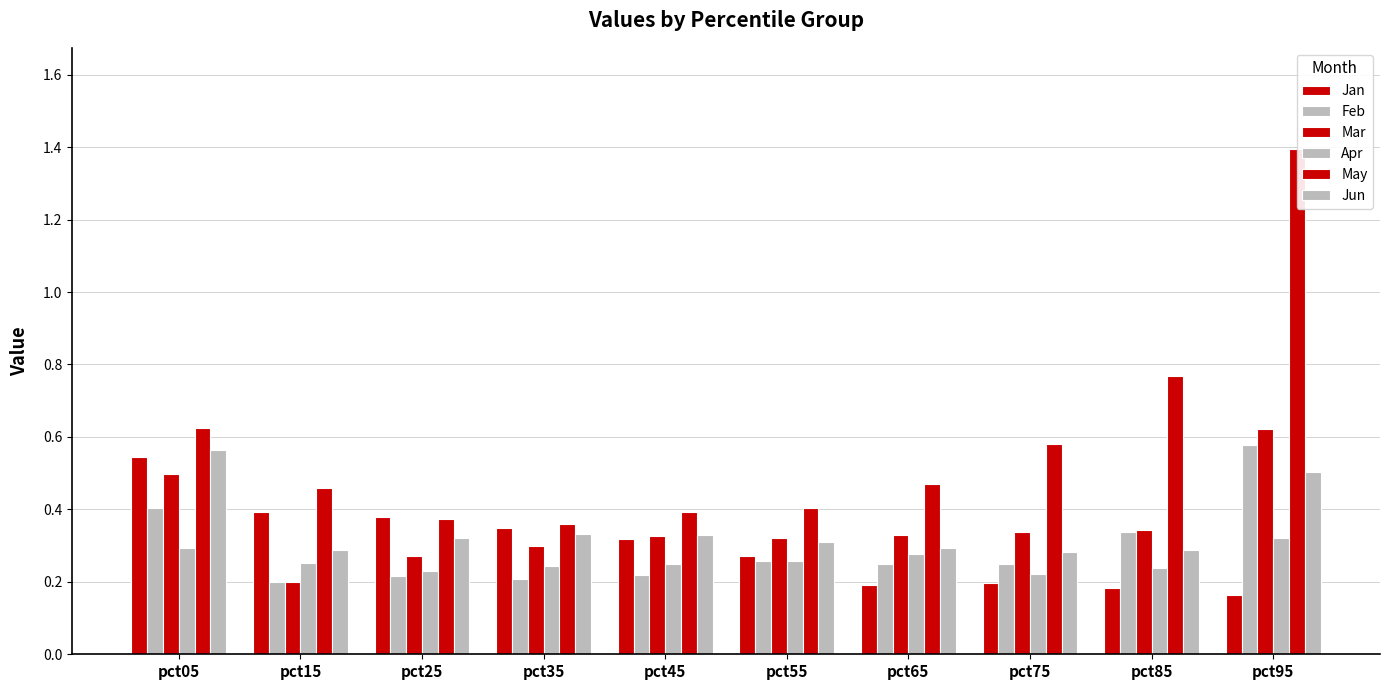

Reading left to right, extract all data points from this chart.

Jan: pct05=0.5	pct15=0.4	pct25=0.4	pct35=0.3	pct45=0.3	pct55=0.3	pct65=0.2	pct75=0.2	pct85=0.2	pct95=0.2
Feb: pct05=0.4	pct15=0.2	pct25=0.2	pct35=0.2	pct45=0.2	pct55=0.3	pct65=0.2	pct75=0.2	pct85=0.3	pct95=0.6
Mar: pct05=0.5	pct15=0.2	pct25=0.3	pct35=0.3	pct45=0.3	pct55=0.3	pct65=0.3	pct75=0.3	pct85=0.3	pct95=0.6
Apr: pct05=0.3	pct15=0.3	pct25=0.2	pct35=0.2	pct45=0.2	pct55=0.3	pct65=0.3	pct75=0.2	pct85=0.2	pct95=0.3
May: pct05=0.6	pct15=0.5	pct25=0.4	pct35=0.4	pct45=0.4	pct55=0.4	pct65=0.5	pct75=0.6	pct85=0.8	pct95=1.4
Jun: pct05=0.6	pct15=0.3	pct25=0.3	pct35=0.3	pct45=0.3	pct55=0.3	pct65=0.3	pct75=0.3	pct85=0.3	pct95=0.5